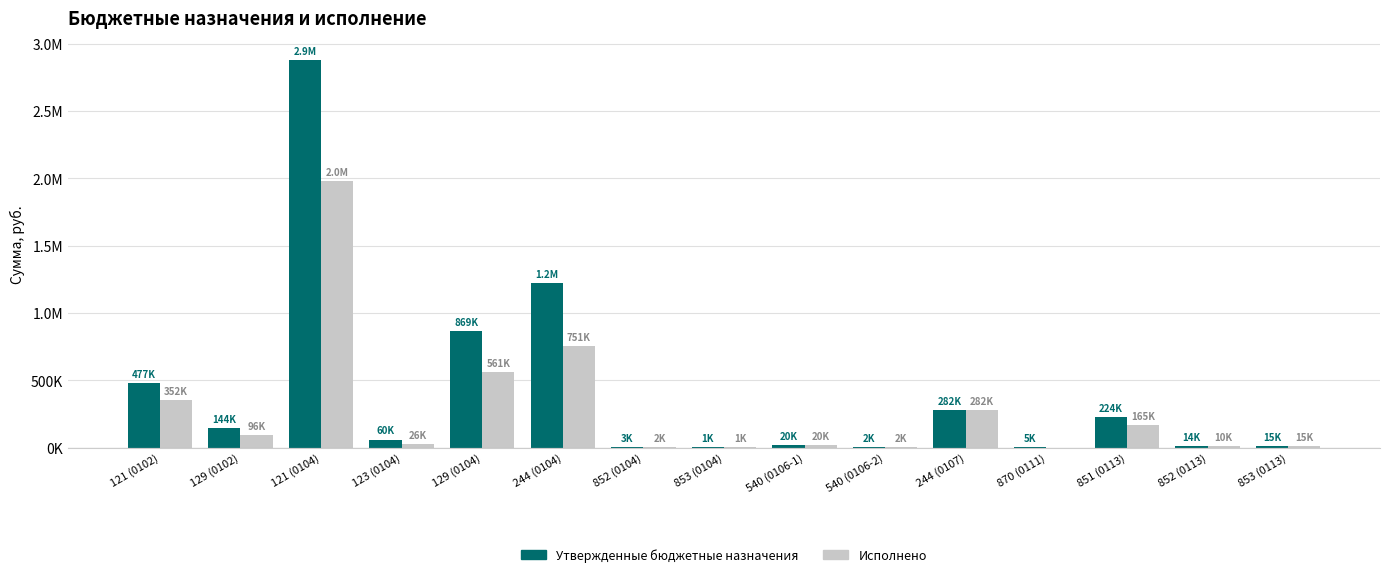

What is the maximum value shown in the chart?

2878100.0